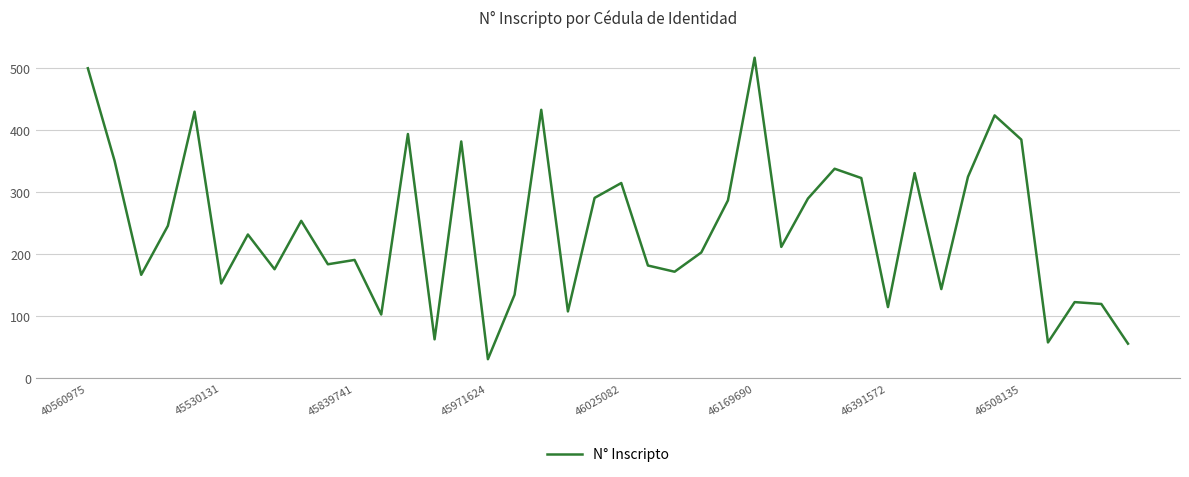

How many lines are shown in the chart?

1